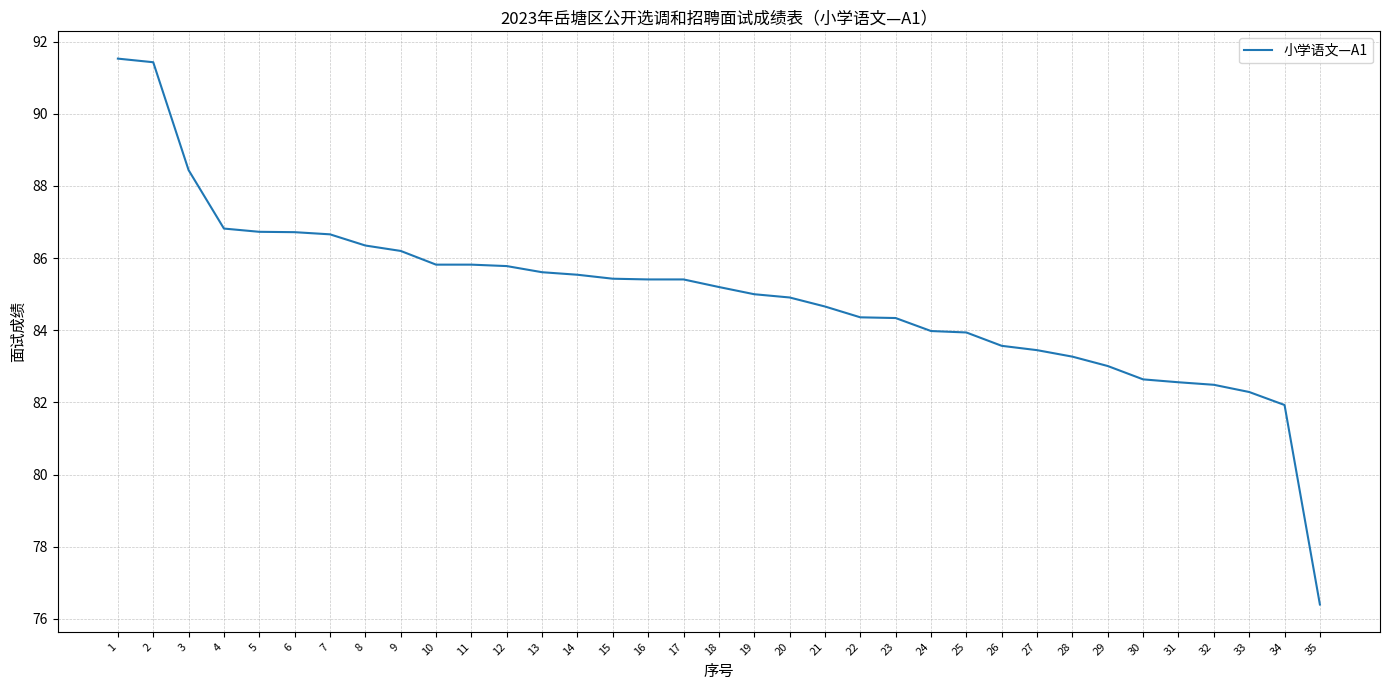

At which category does the chart reach its minimum across all series?

35